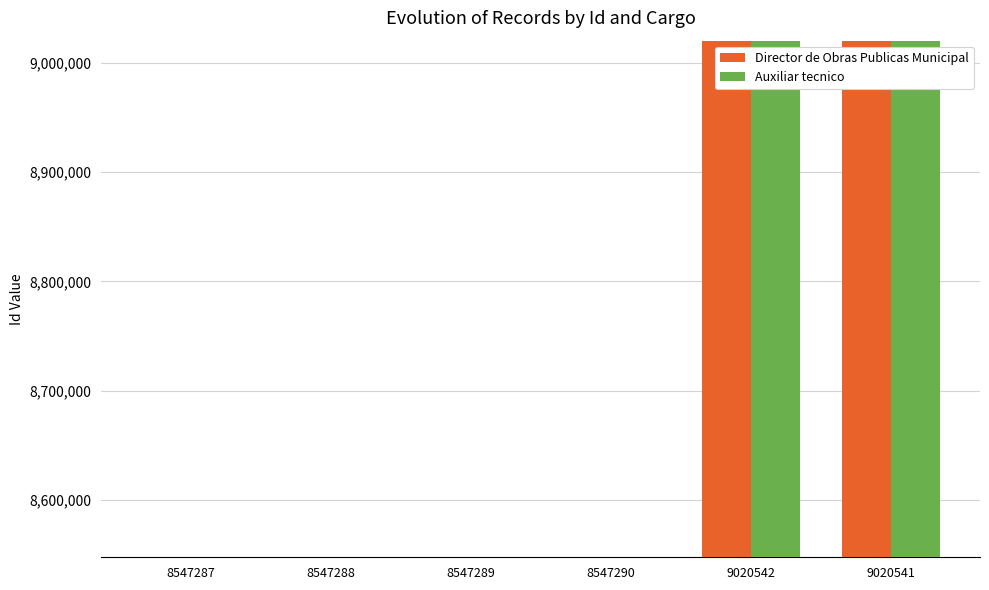

The value of Director de Obras Publicas Municipal at 8547289 is 8547289. True or false?

True